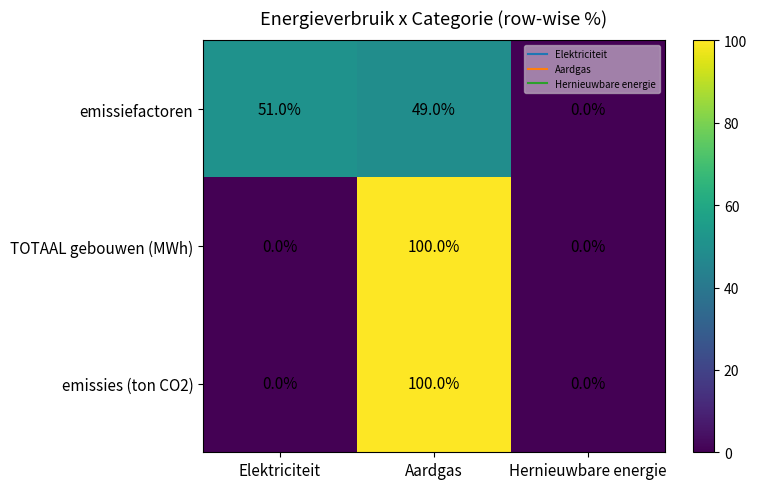

What is the spread (max minus min) of values at Elektriciteit?

51